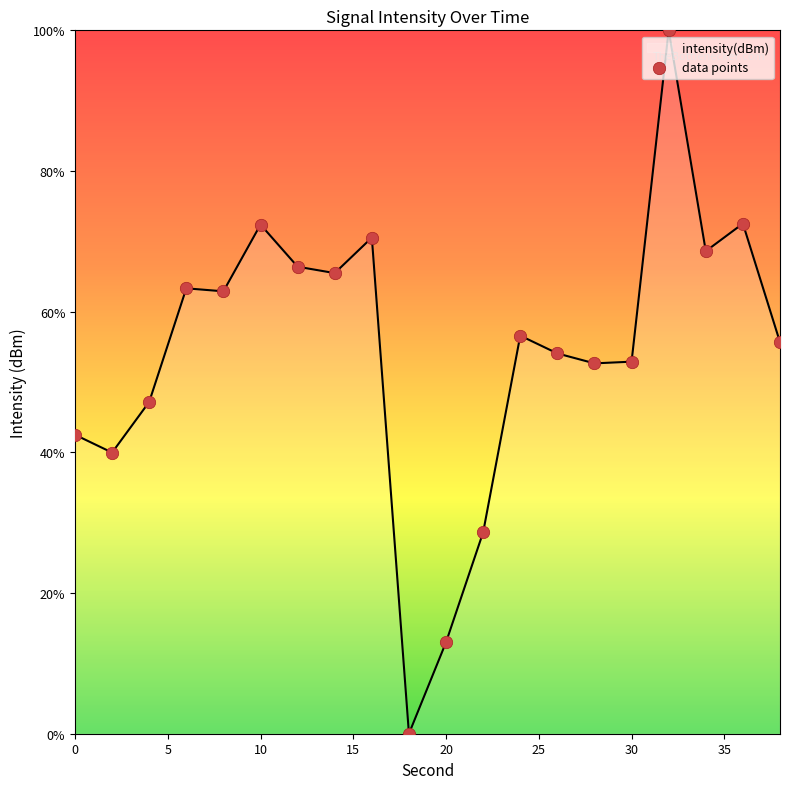

What is the difference between the maximum and minimum values?

100.0